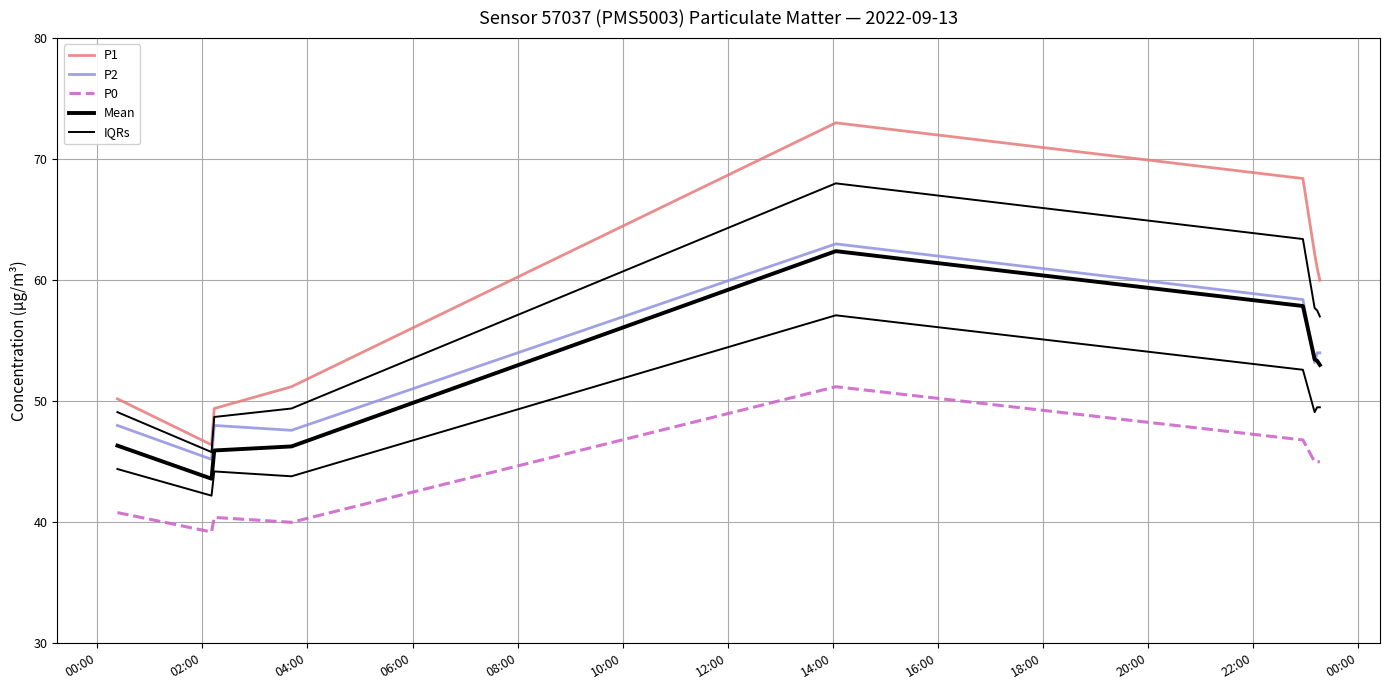

What is the difference between the second highest and minimum values in the P2 series?

13.2